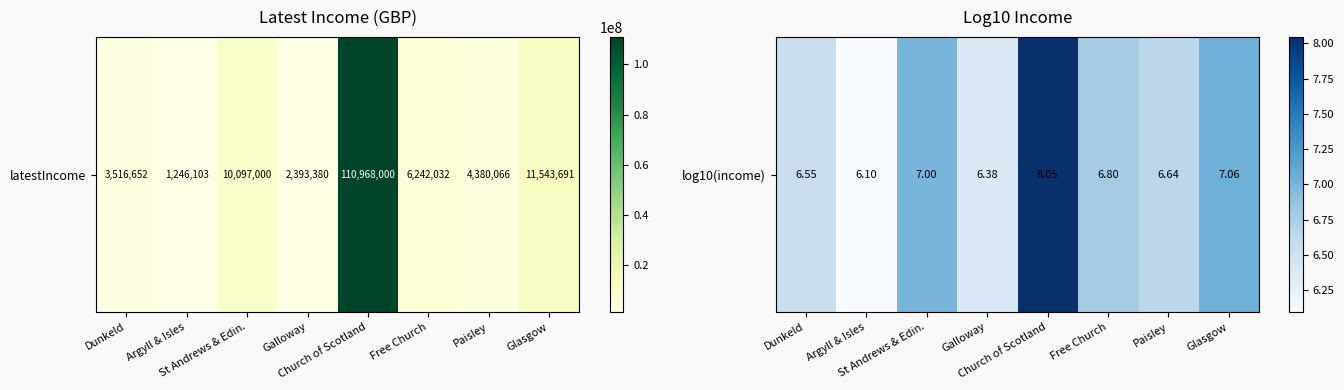

What is the difference between the maximum and minimum values?

1.9